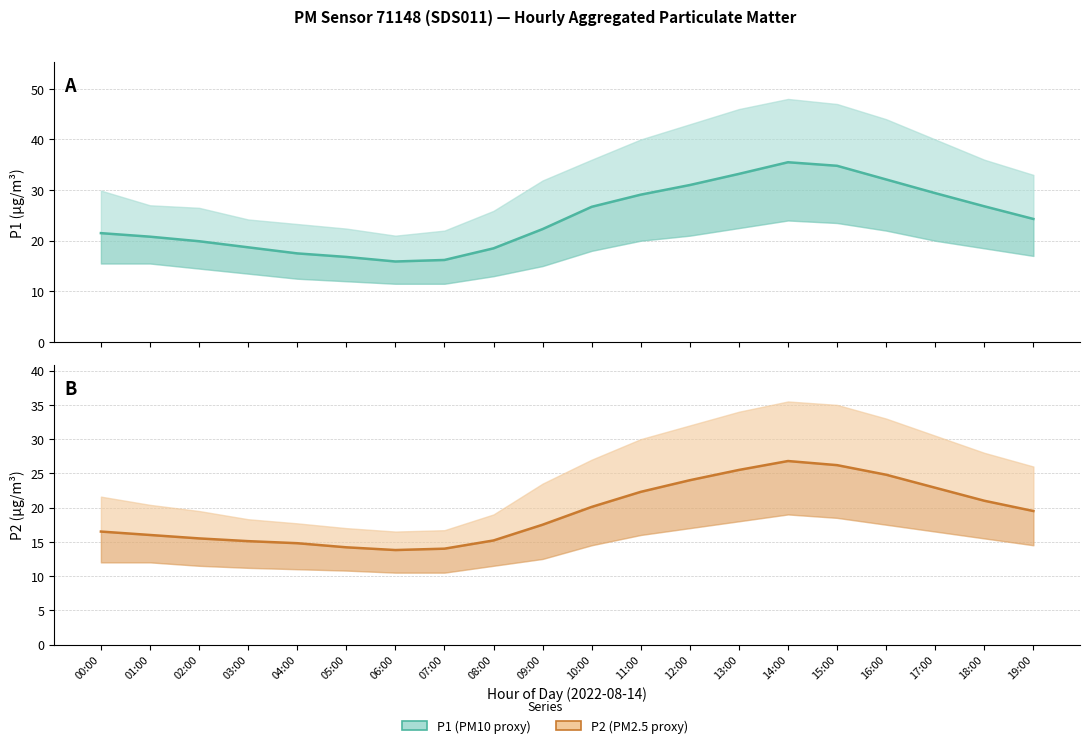

True or false: P2 has a value of 23.4 at 03:00.

False